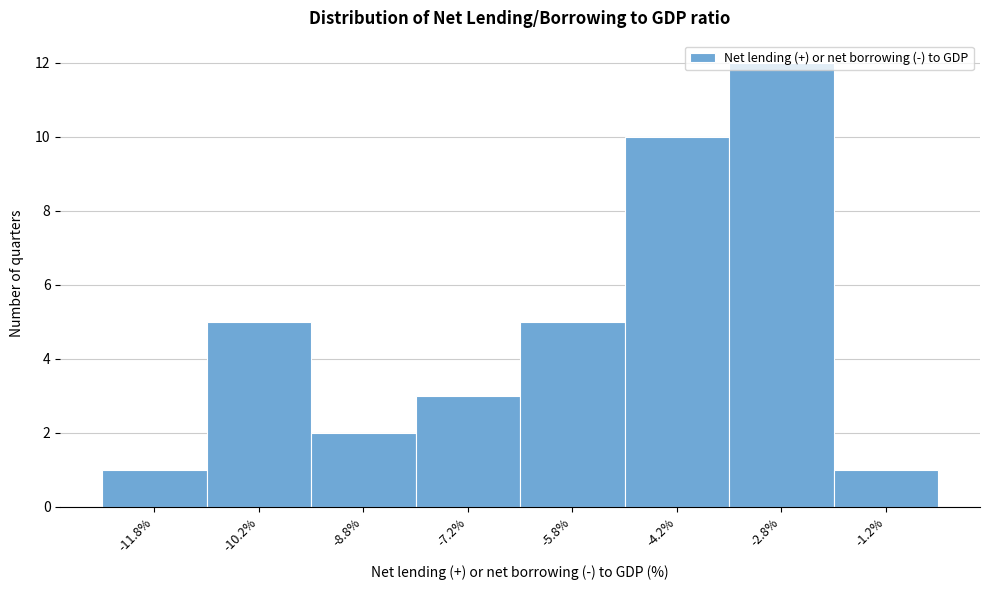

Over which range of the x-axis is the bar tallest?

-3.5 to -2.0